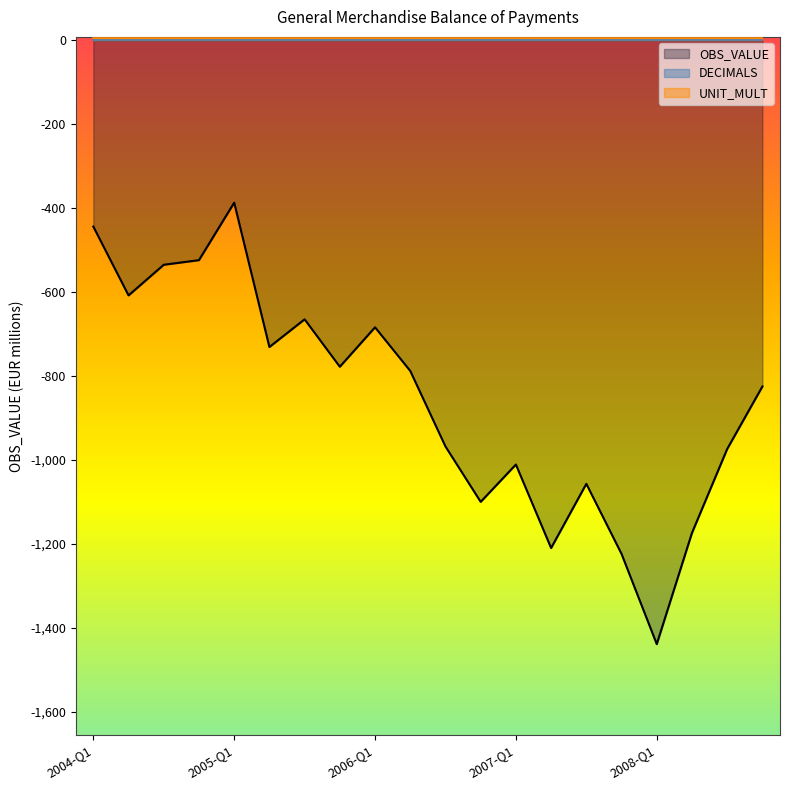

At which category is the sum across all series the highest?

2005-Q1